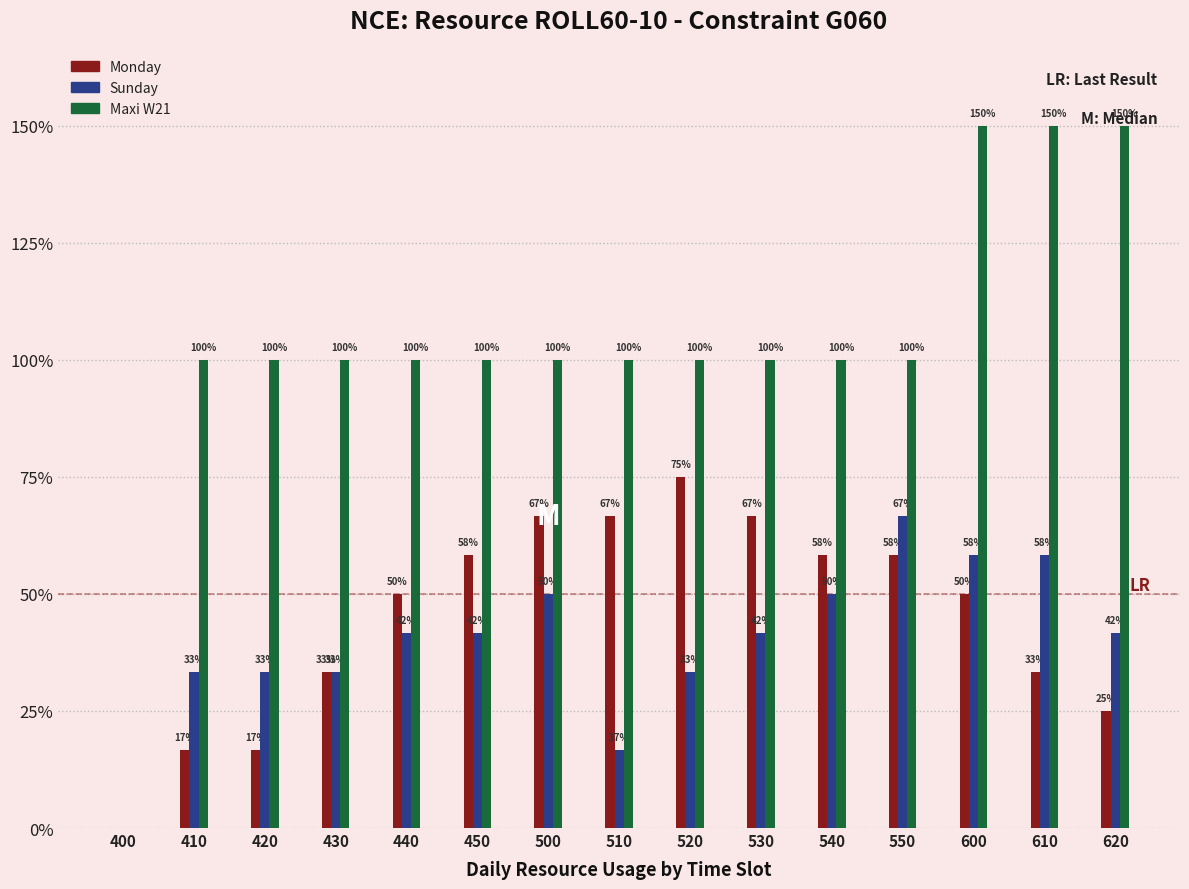

What are all the series names shown in the legend?

Monday, Sunday, Maxi W21